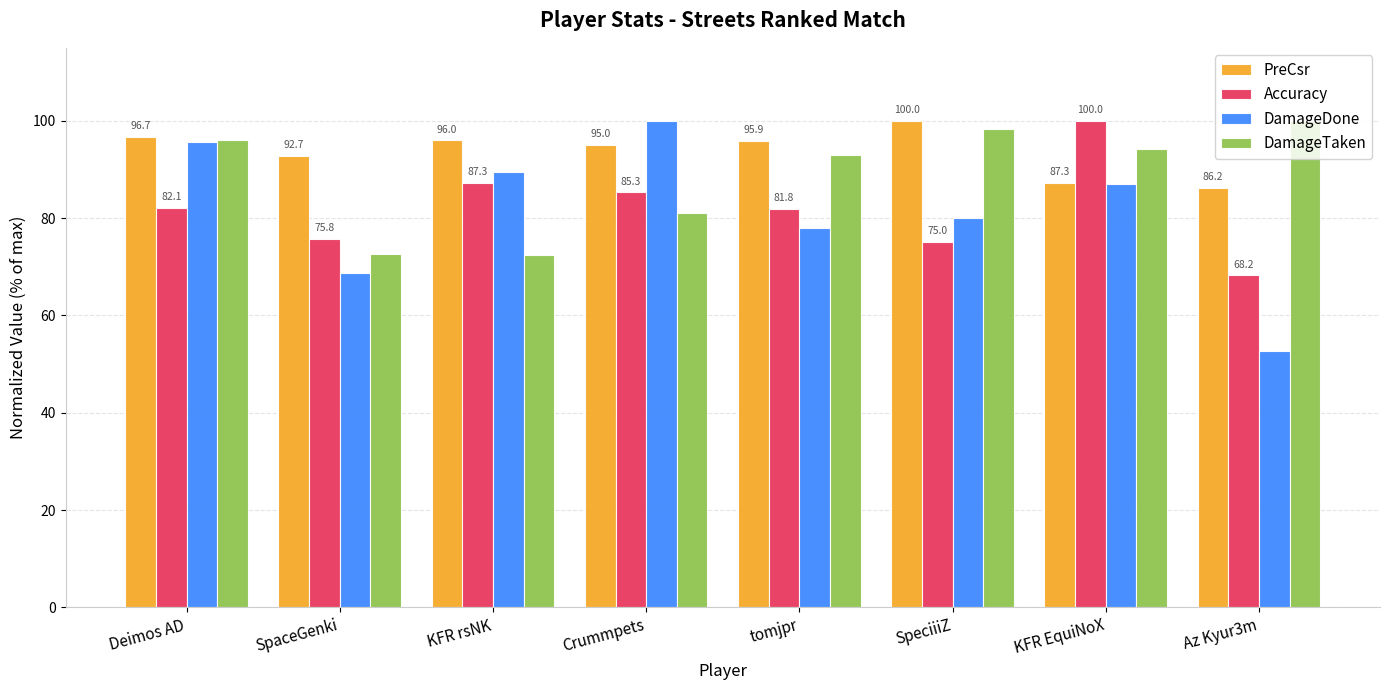

What is the difference between the maximum and minimum values in the DamageTaken series?

27.5